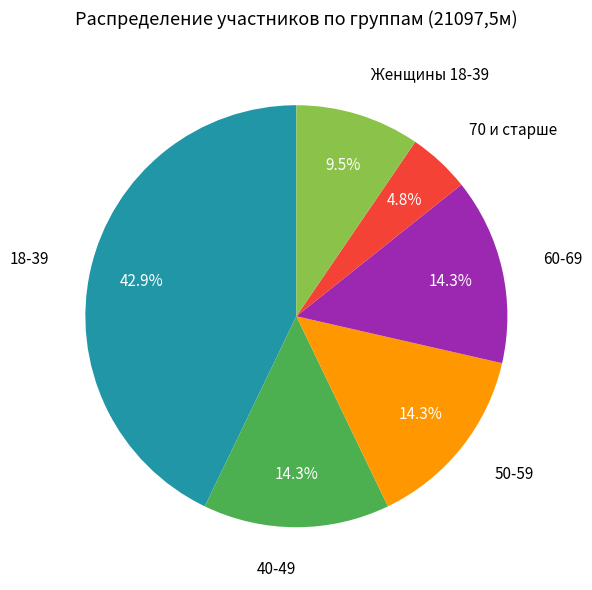

What percentage is NOT represented by 50-59?

85.7%